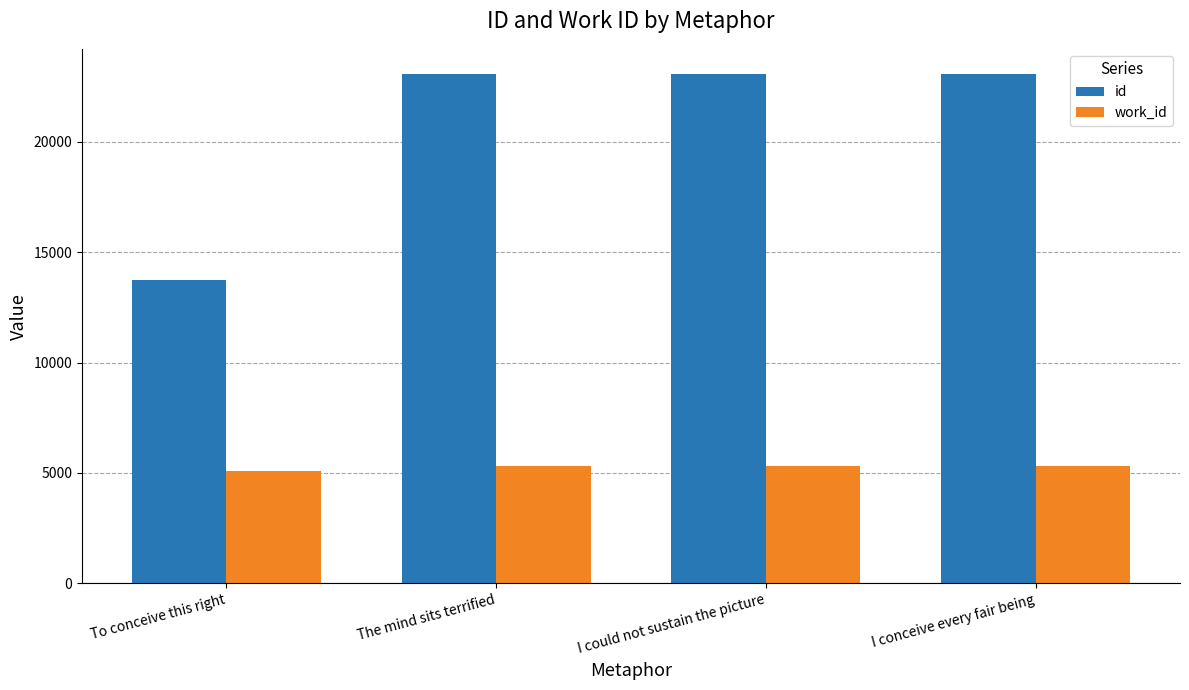

Which series has the largest range (max minus min)?

id